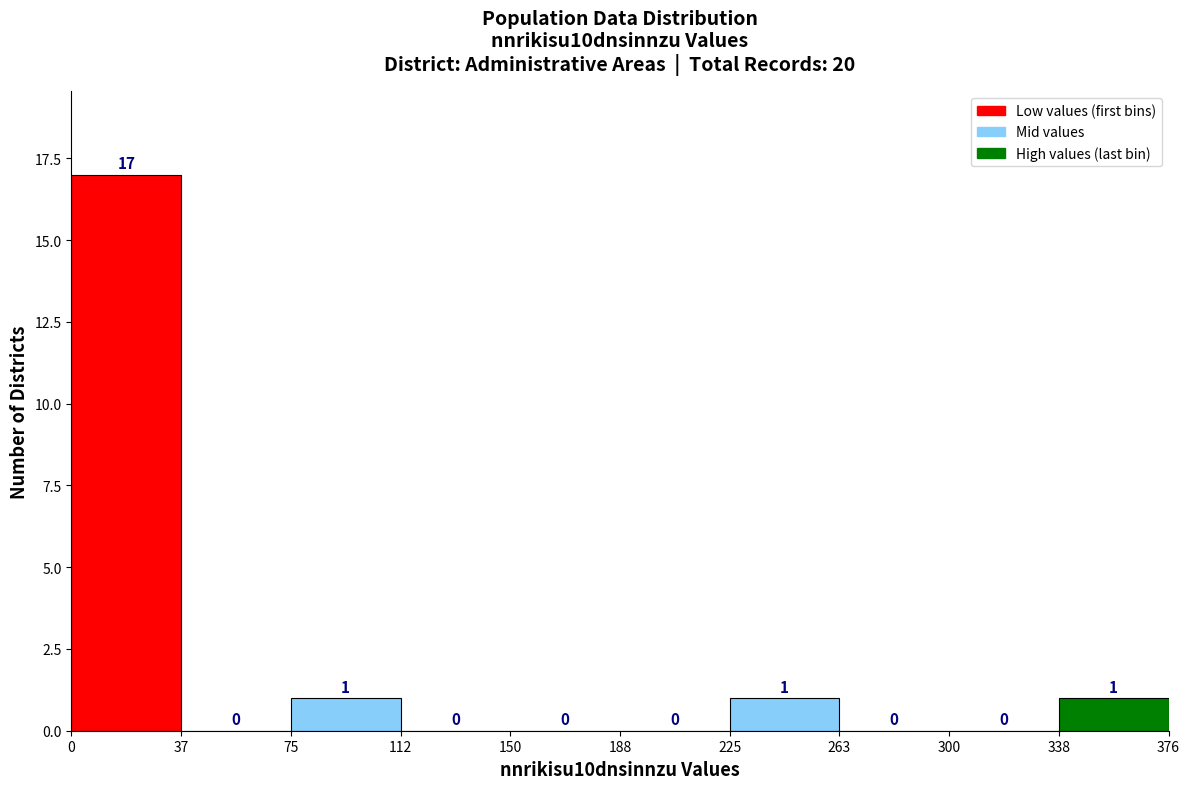

Over which range of the x-axis is the bar tallest?

0 to 37